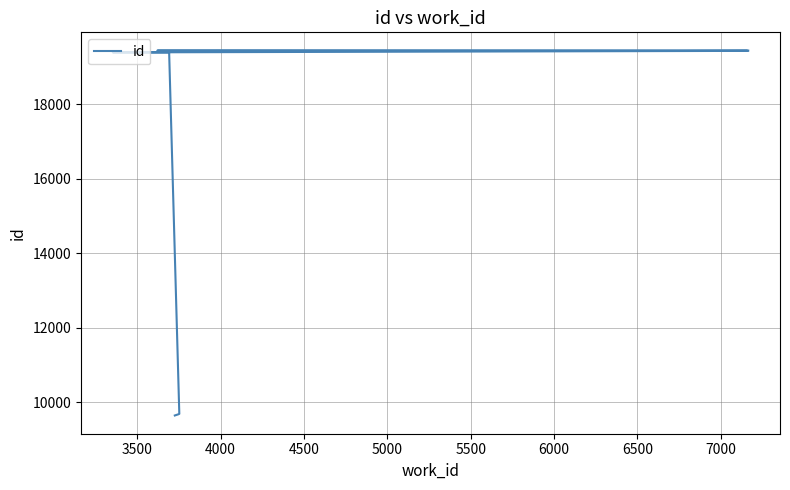

Is this an area chart (filled region under the line)?

No